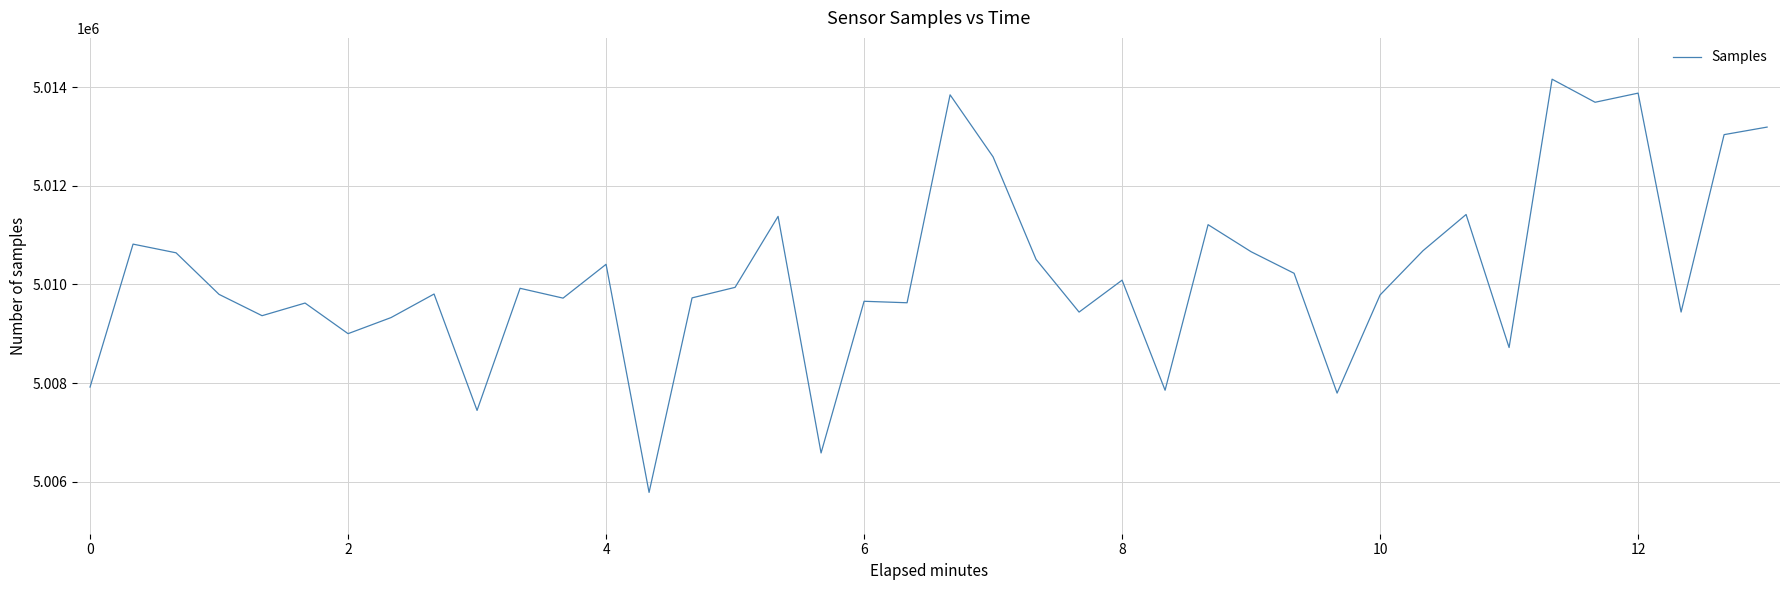

What is the difference between the maximum and minimum values?

8371